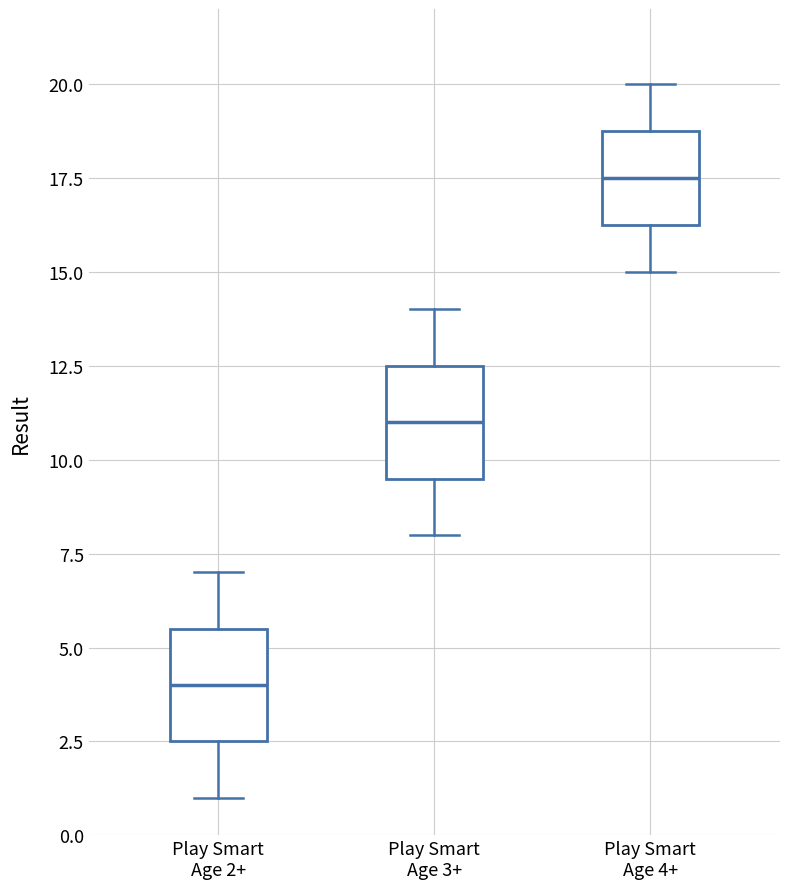

Where does the lower whisker of the box for Play Smart Age 4+ end on the y-axis? The values are not printed on the chart, so give them approximately, as read against the axis.

15.0